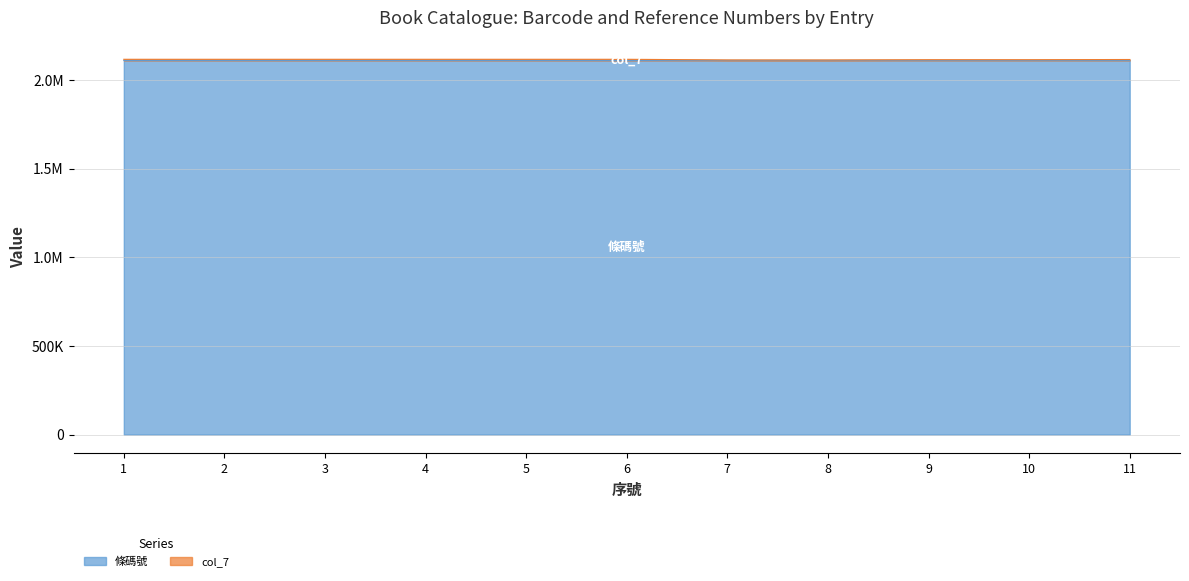

True or false: 條碼號 and col_7 intersect in this chart.

False